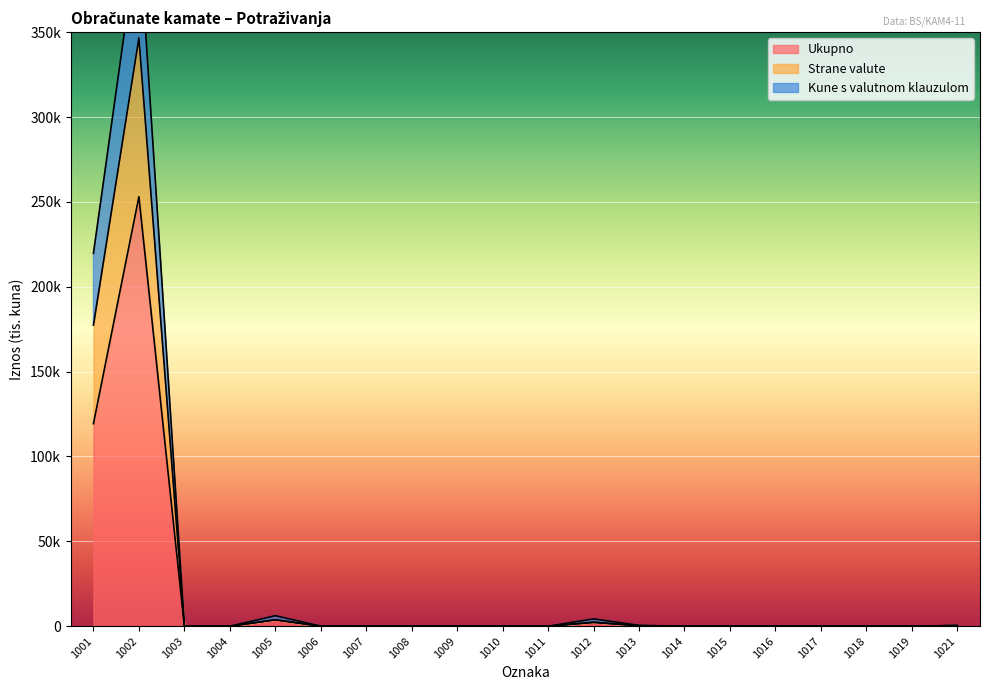

Between 1009 and 1019, which is larger?

1009